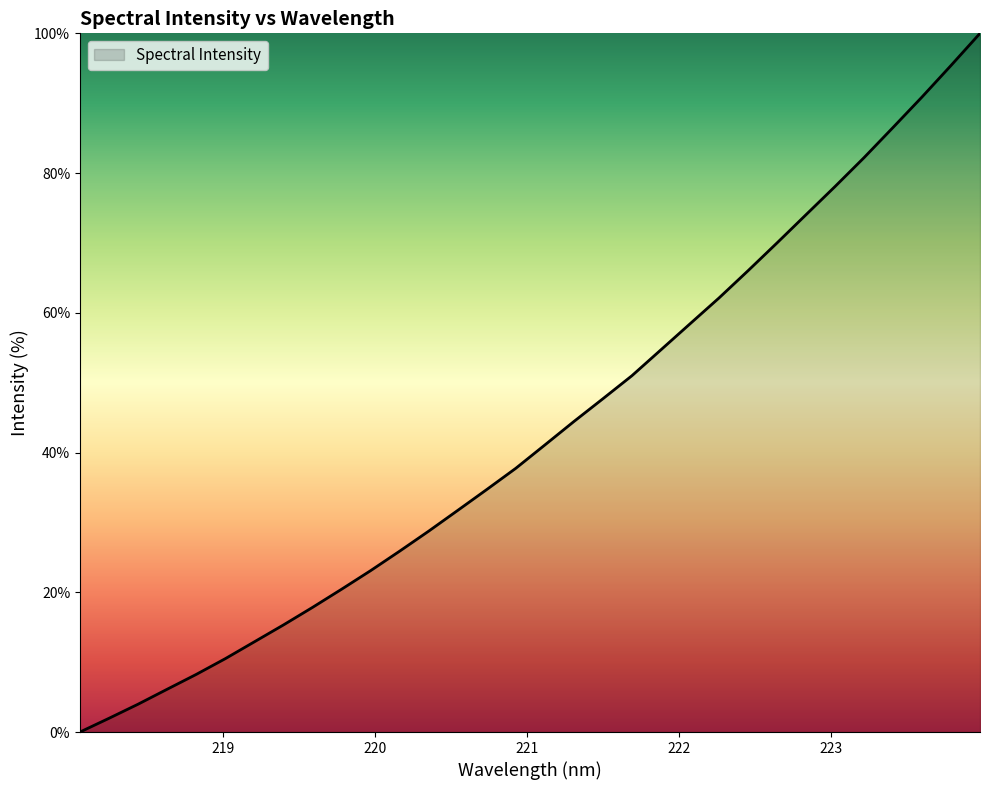

What is the difference between the maximum and minimum values?

100.0